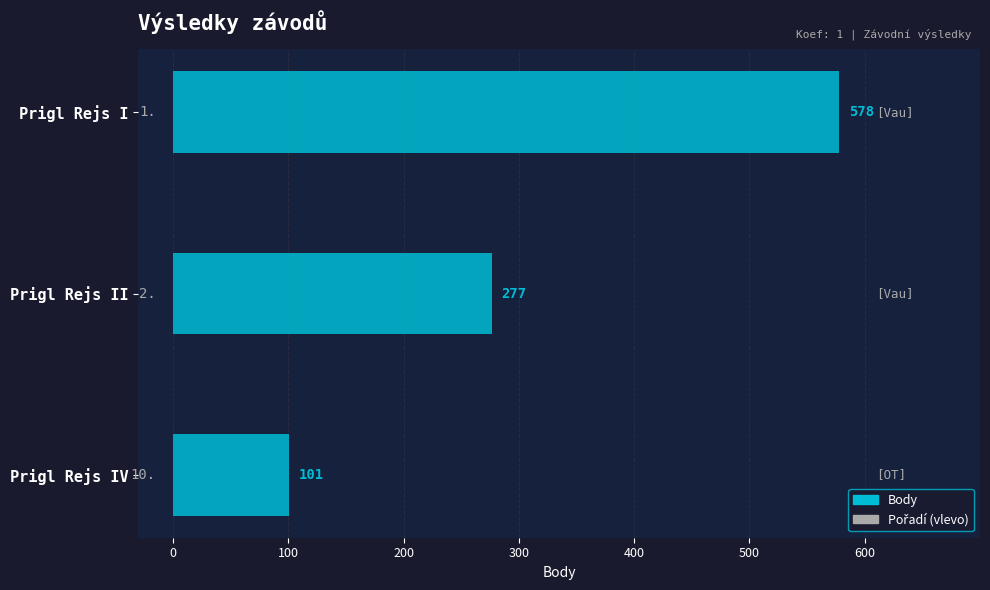

What is the average value?

319